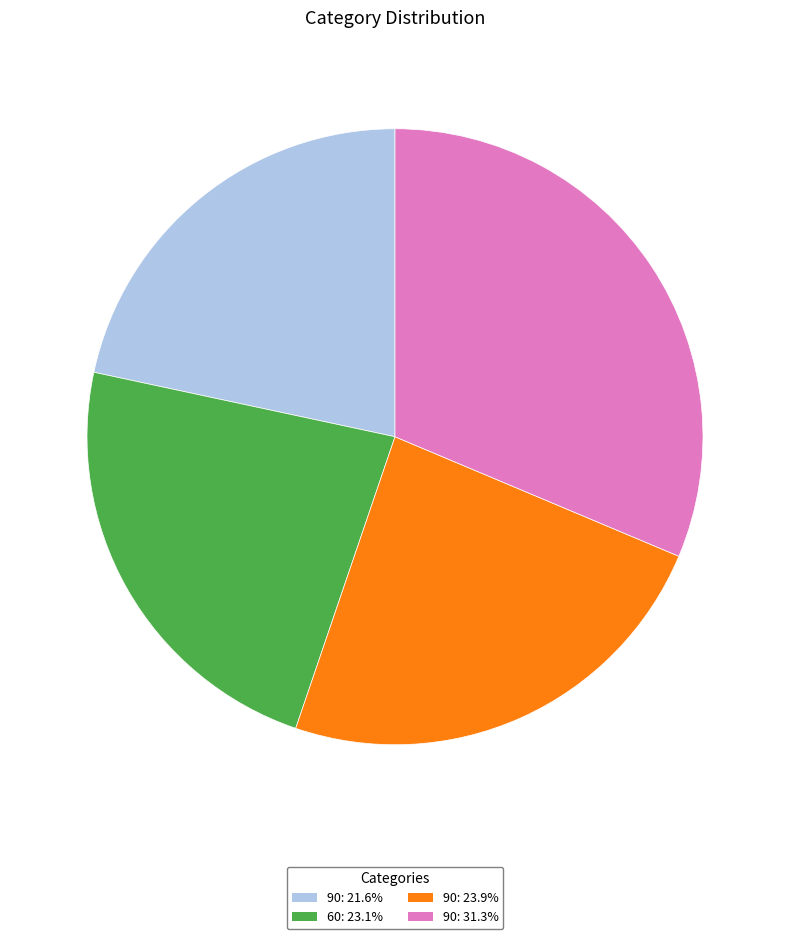

Is the sum of 90: 23.9% and 90: 21.6% greater than half?

No